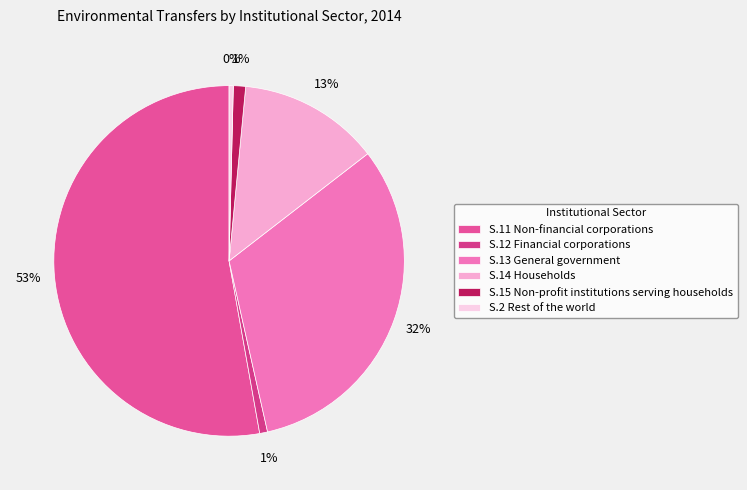

True or false: S.14 Households accounts for 13% of the total.

True